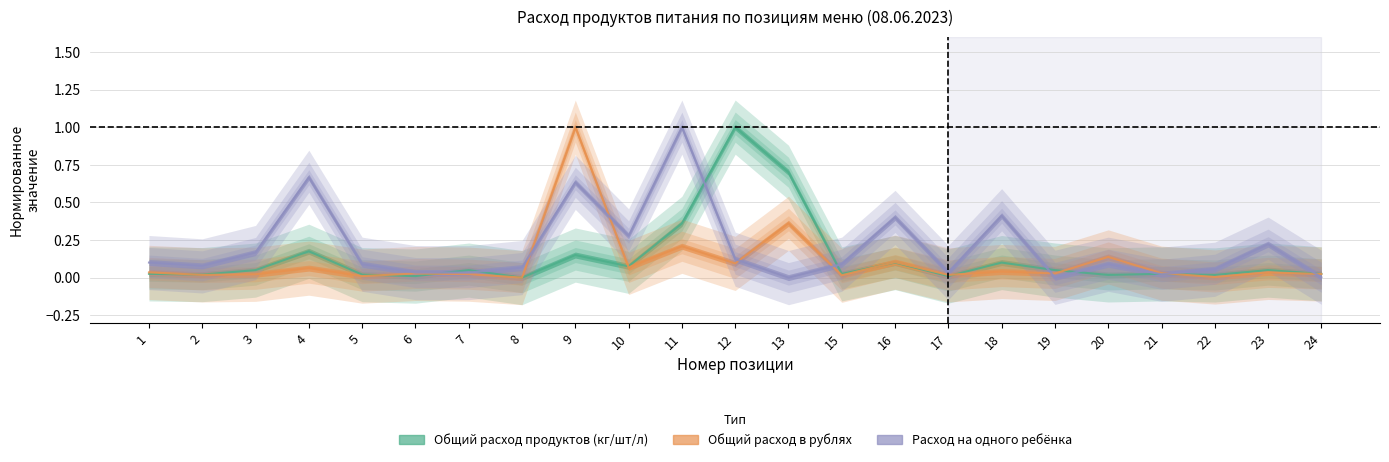

Between 20 and 17, which is larger?

20